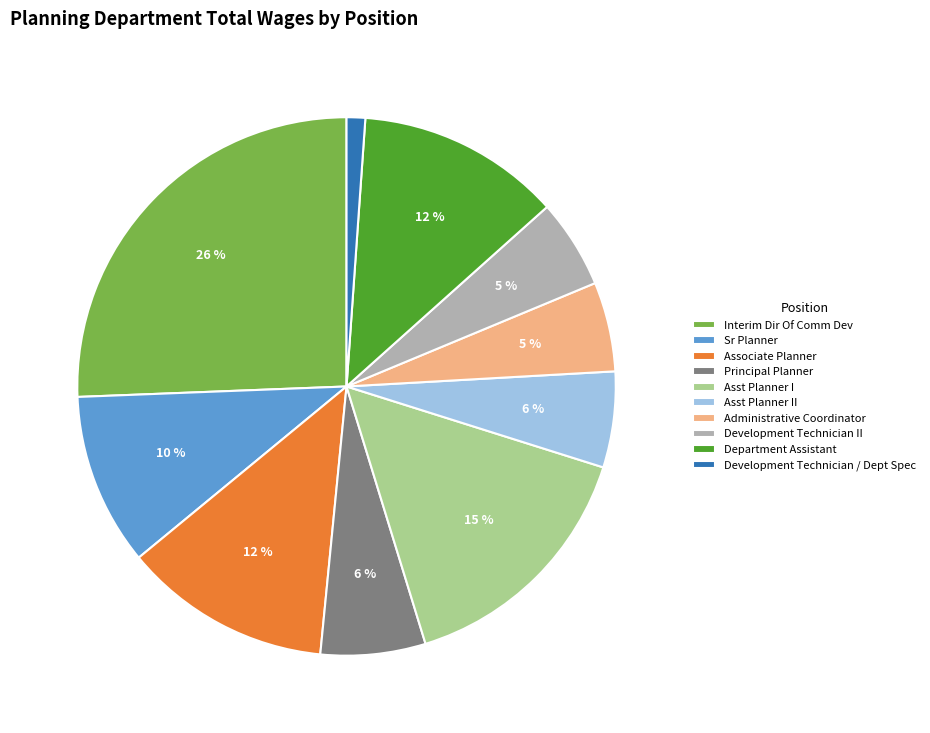

To the nearest percent, what is the average slice percentage?

10%